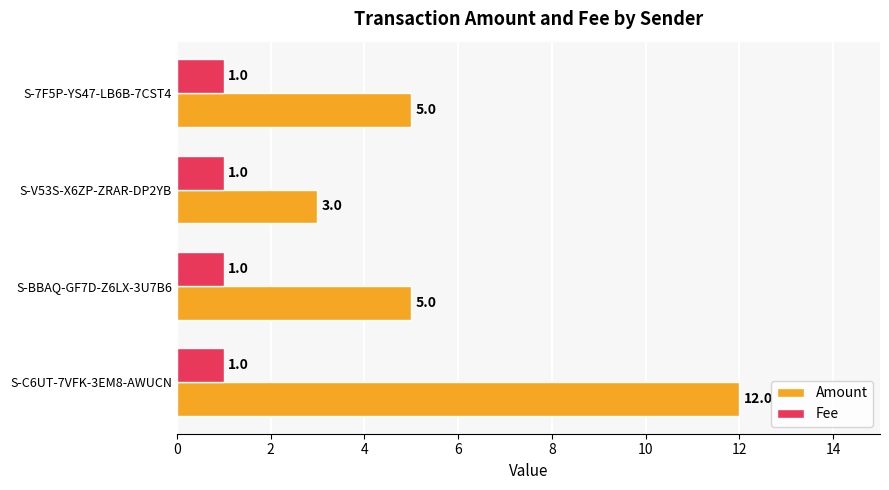

What is the total value across all series at S-7F5P-YS47-LB6B-7CST4?

6